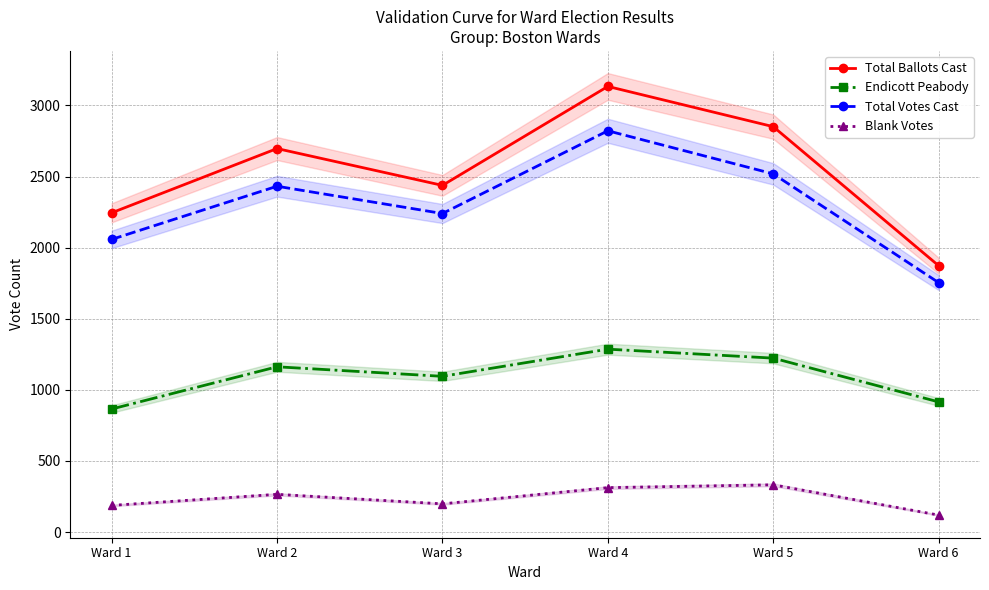

How many interior local peaks does the Total Votes Cast series have?

2